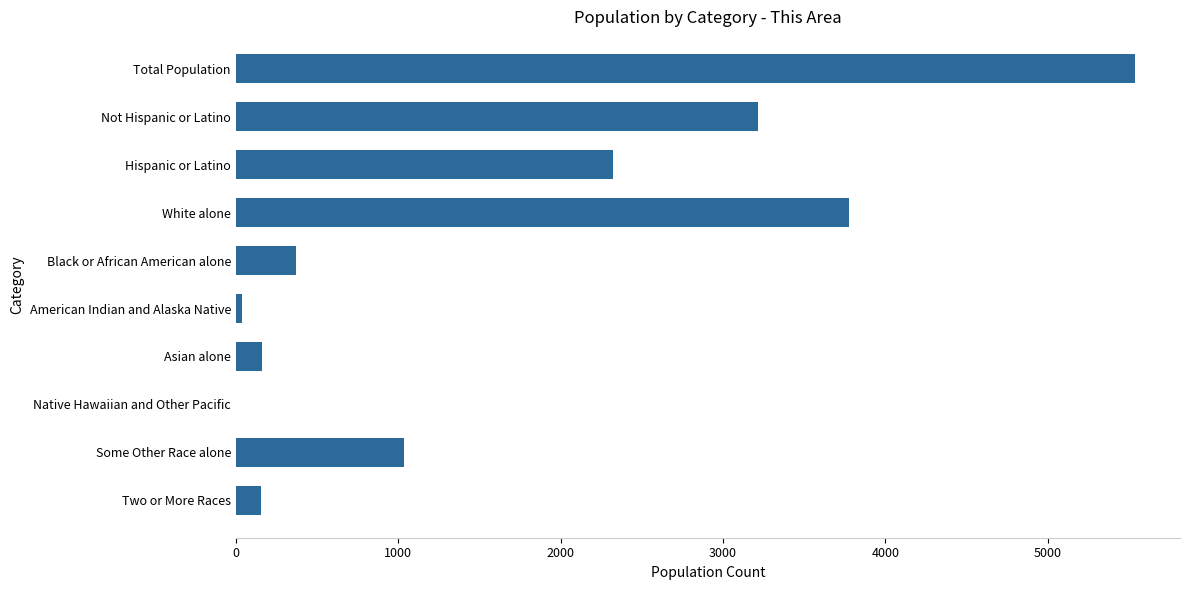

What is the sum of the values at Total Population and Two or More Races?

5691